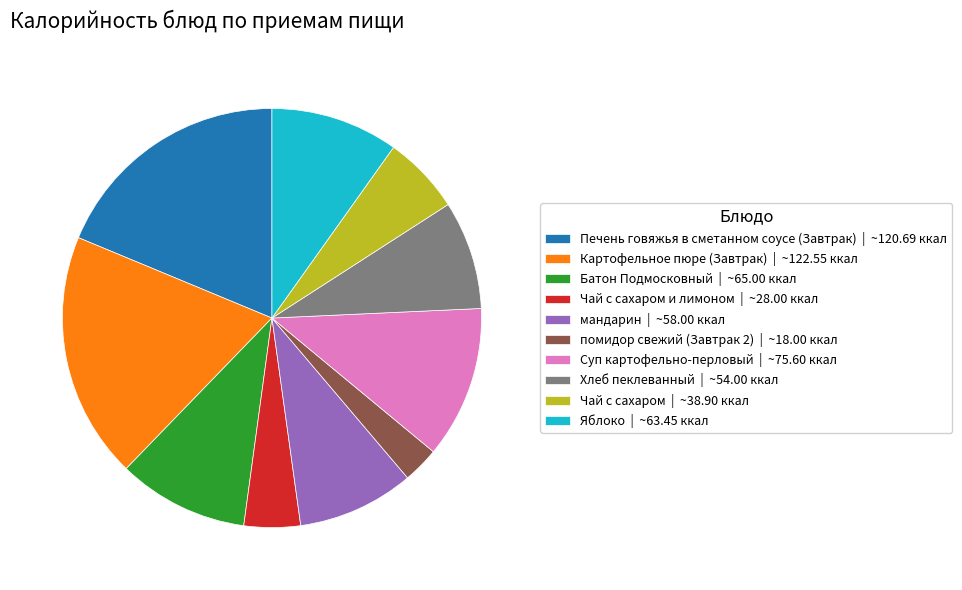

What is the smallest slice in the pie chart?

помидор свежий (Завтрак 2) | ~18.00 ккал